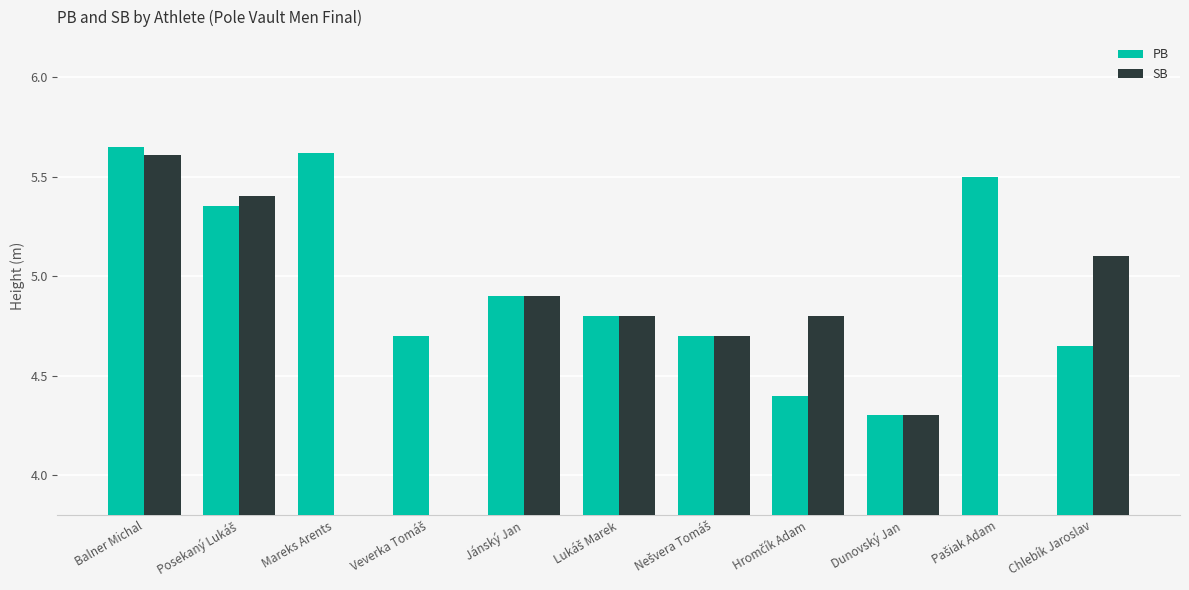

At which category does the chart reach its peak across all series?

Balner Michal